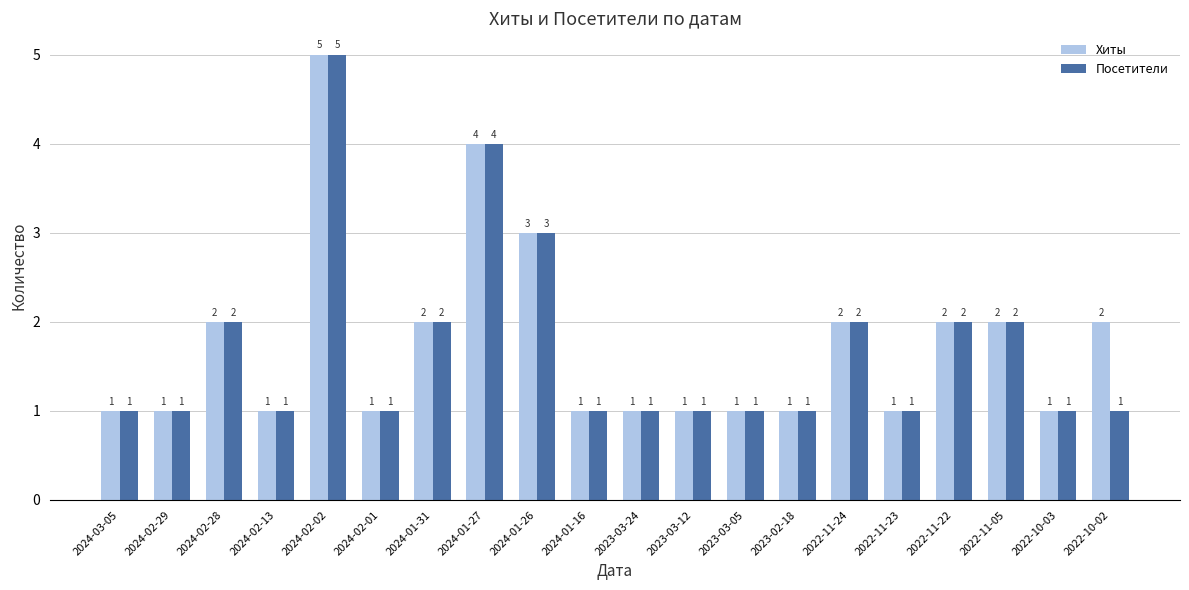

What is the sum of all Хиты values?

35